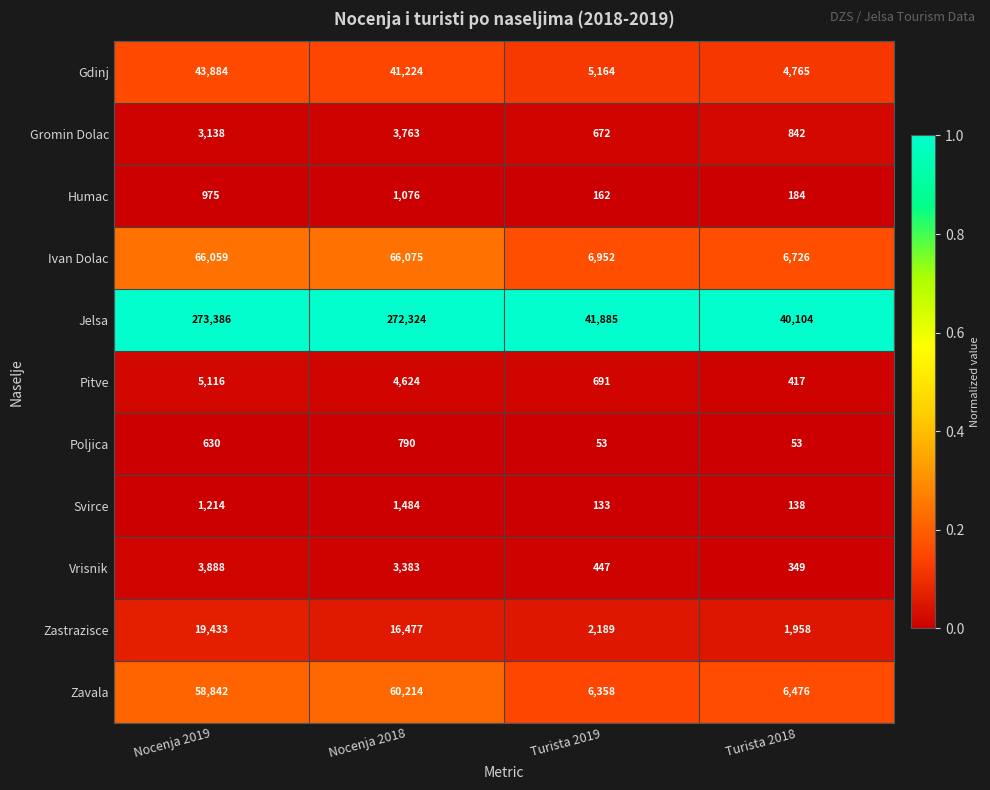

What is the sum of all Gdinj values?

95037